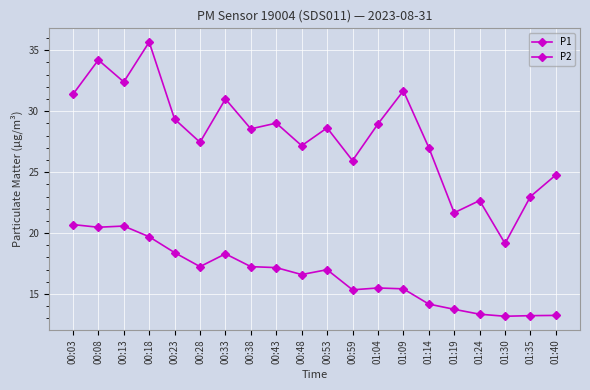

How many data points in P1 are above 28?

11